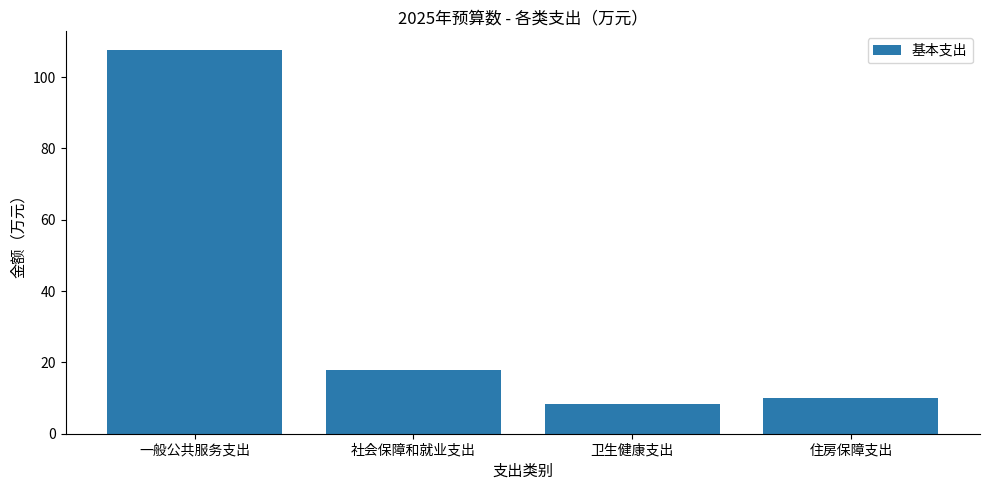

True or false: the data shows 6.0 at 住房保障支出.

False